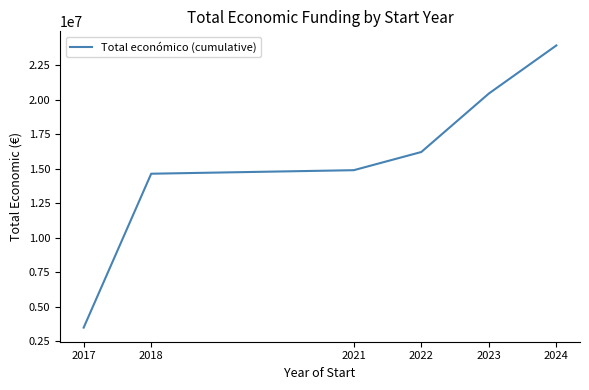

What is the sum of the values at 2017 and 2018?

18130045